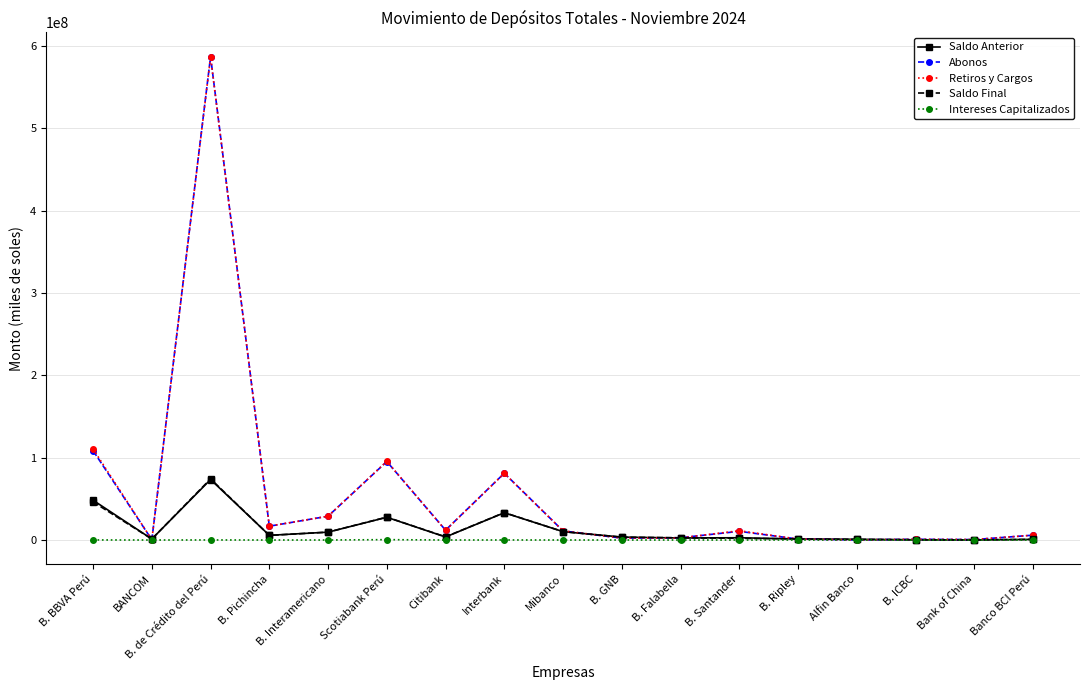

Is it true that Retiros y Cargos equals 24900885.9 at Interbank?

False